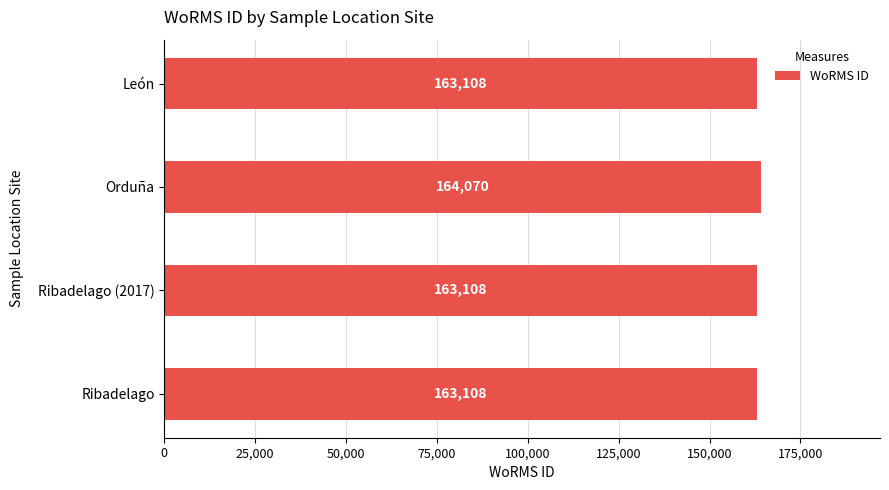

What is the change in value from Ribadelago to Orduña?

+962